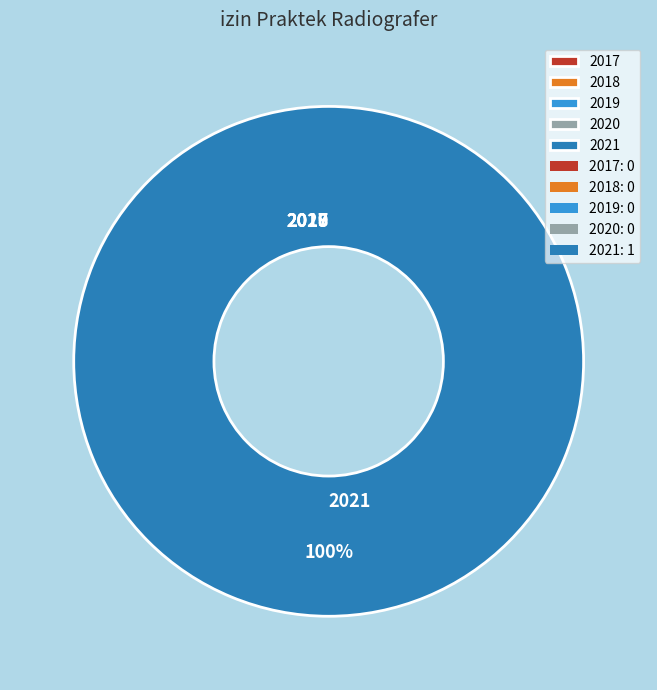

How many slices are in this pie chart?

5